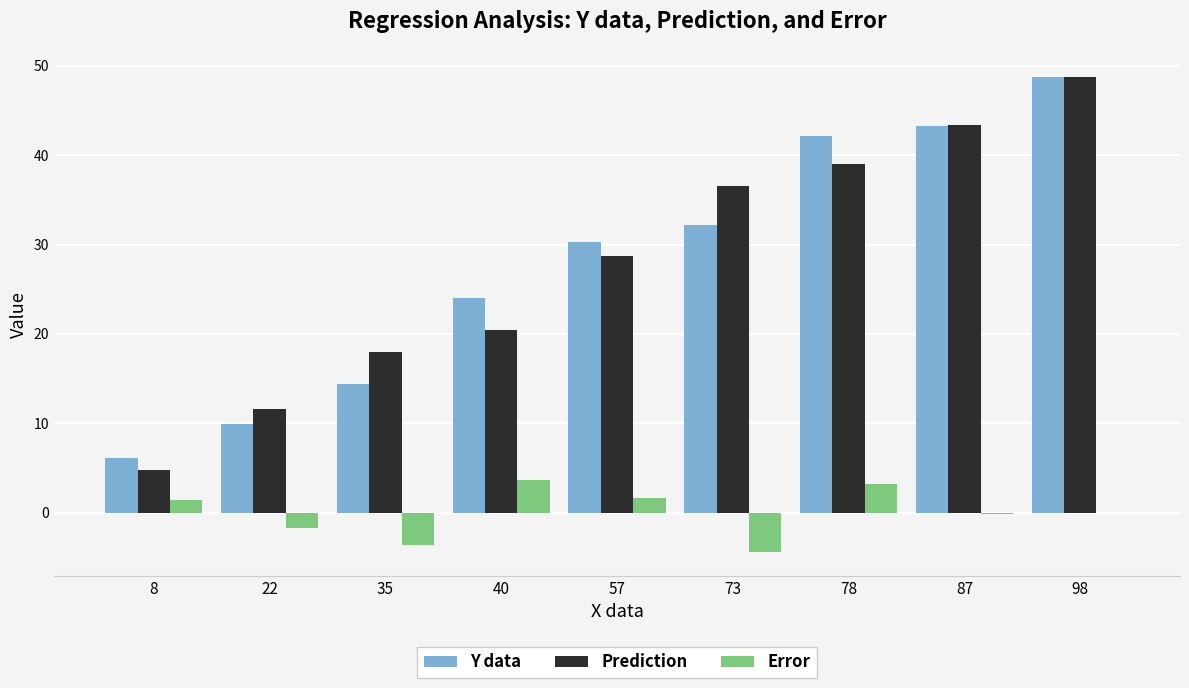

How many groups of bars are there?

9